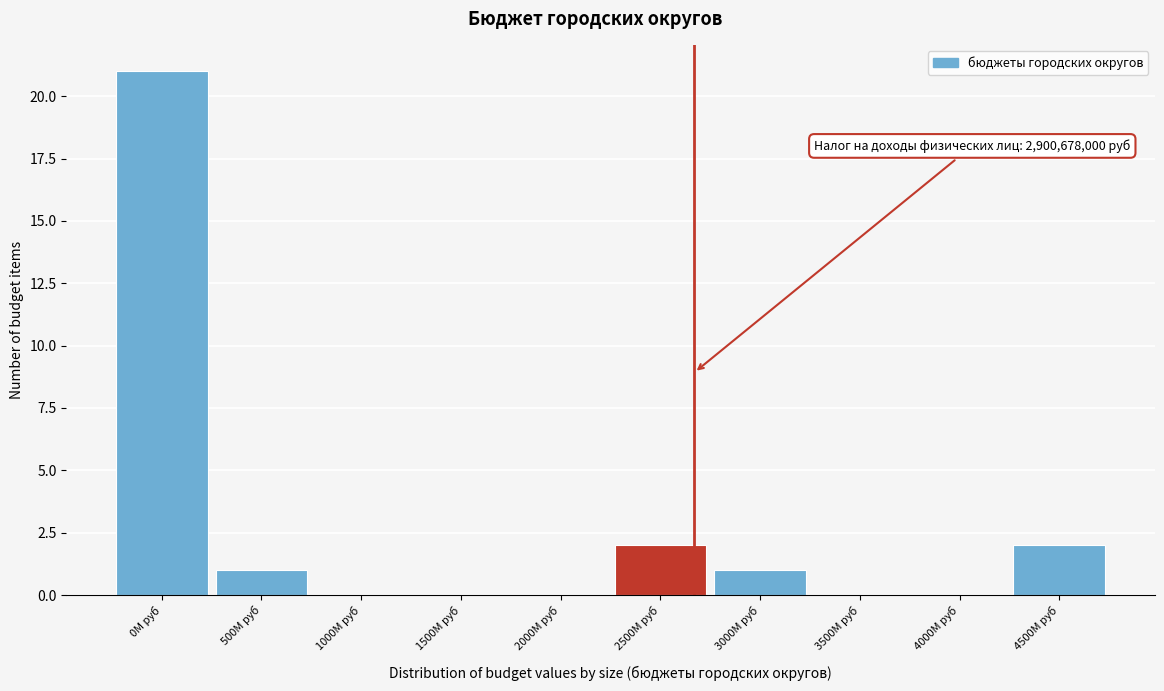

Reading left to right, extract all data points from this chart.

0M руб=21	500M руб=1	1000M руб=0	1500M руб=0	2000M руб=0	2500M руб=2	3000M руб=1	3500M руб=0	4000M руб=0	4500M руб=2